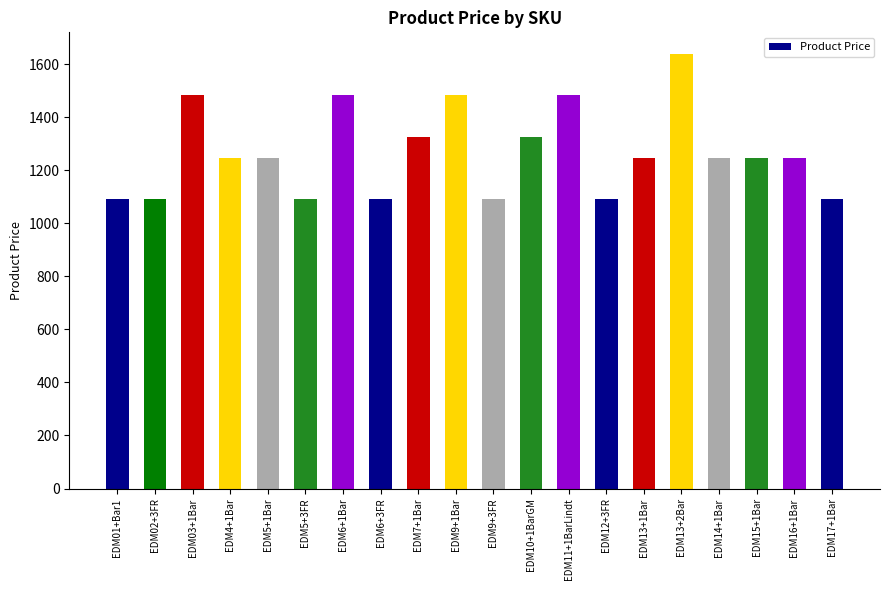

What is the change in value from EDM7+1Bar to EDM16+1Bar?

-78